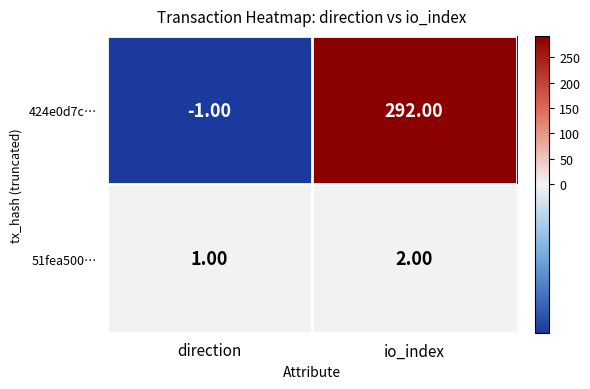

What is the difference between the 424e0d7c… values at direction and io_index?

293